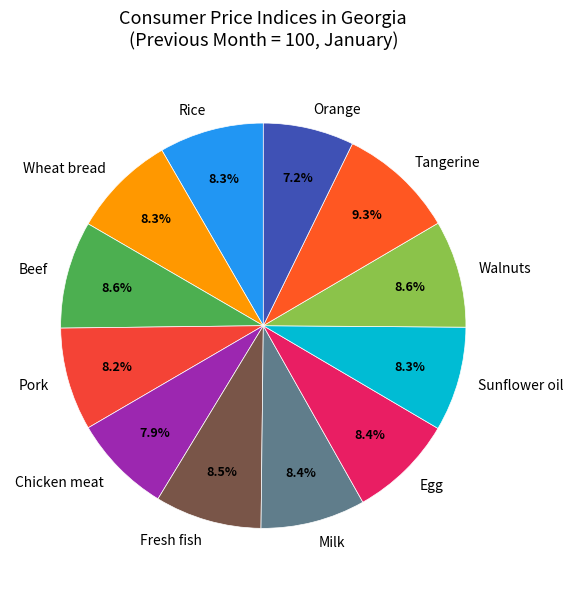

Is Walnuts the majority of the pie?

No